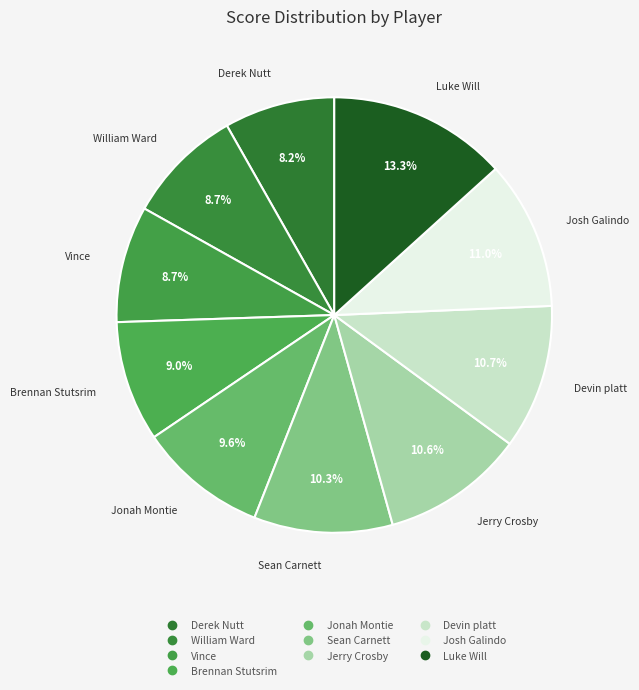

Rank the categories by value from highest to lowest.

Luke Will, Josh Galindo, Devin platt, Jerry Crosby, Sean Carnett, Jonah Montie, Brennan Stutsrim, William Ward, Vince, Derek Nutt